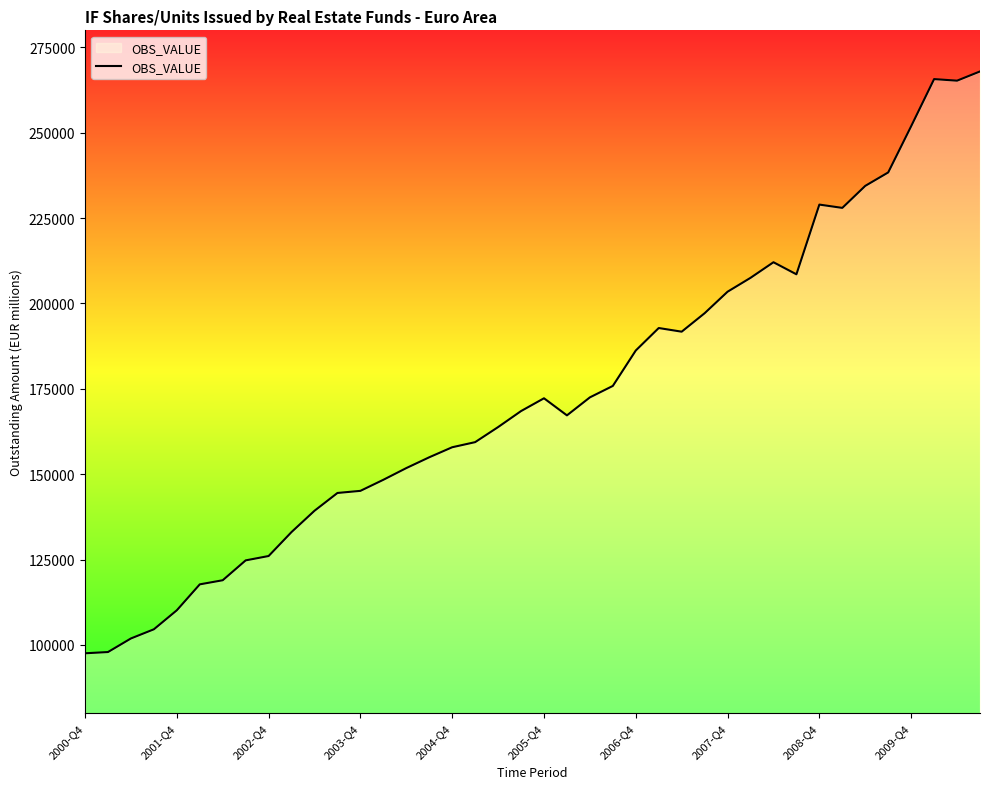

What is the difference between the maximum and minimum values?

170401.7